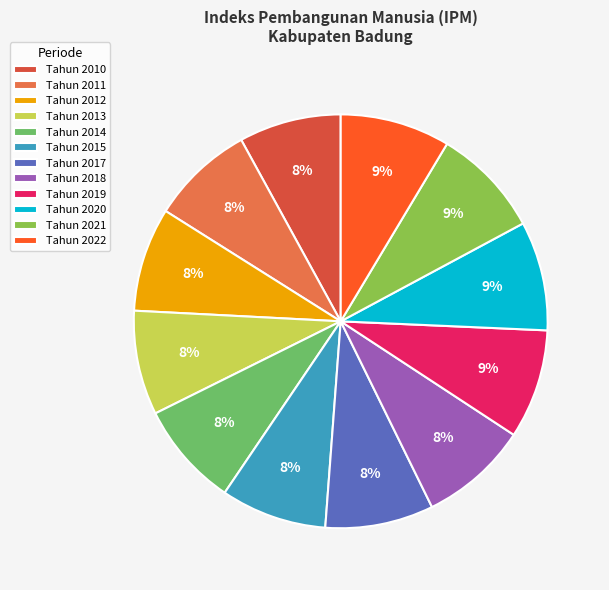

How many slices are in this pie chart?

12